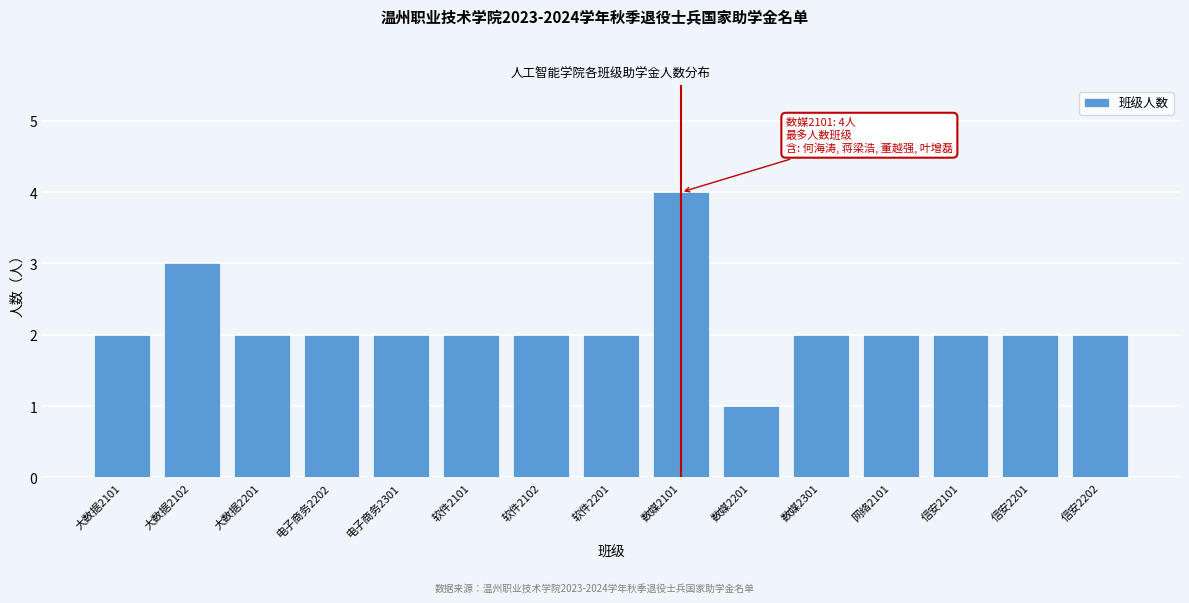

Reading right to left, extract all data points from this chart.

信安2202=2	信安2201=2	信安2101=2	网络2101=2	数媒2301=2	数媒2201=1	数媒2101=4	软件2201=2	软件2102=2	软件2101=2	电子商务2301=2	电子商务2202=2	大数据2201=2	大数据2102=3	大数据2101=2